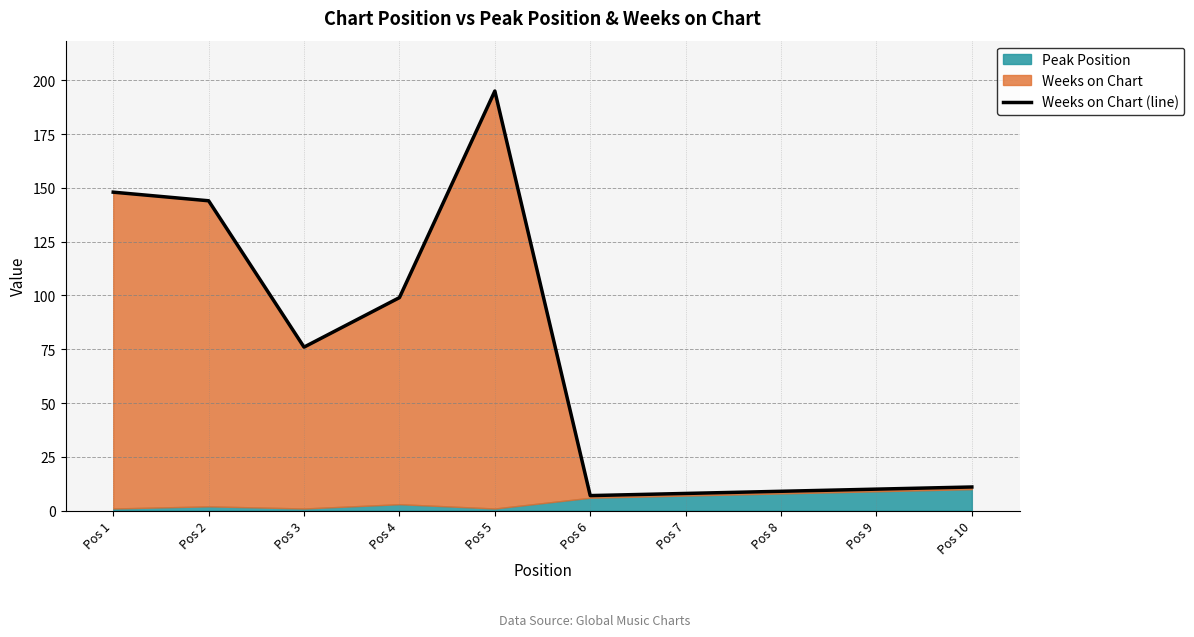

The chart shows a value of 144 at Pos 2. True or false?

True